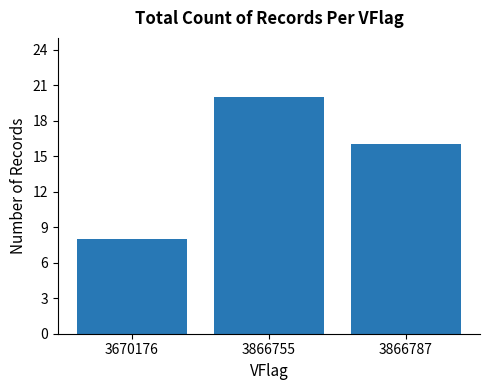

What is the average value?

15